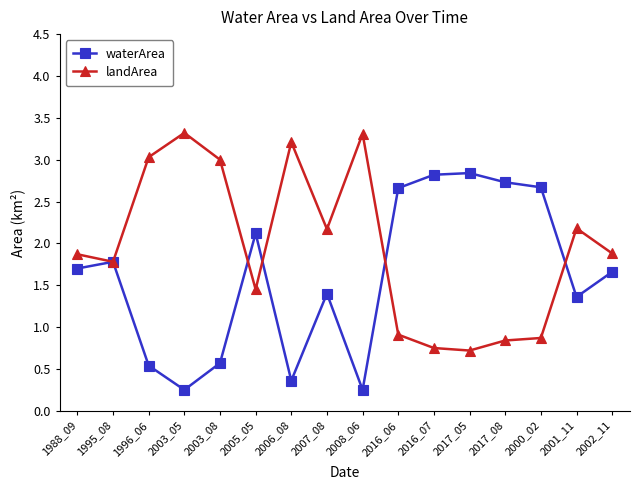

How many series are shown in this chart?

2